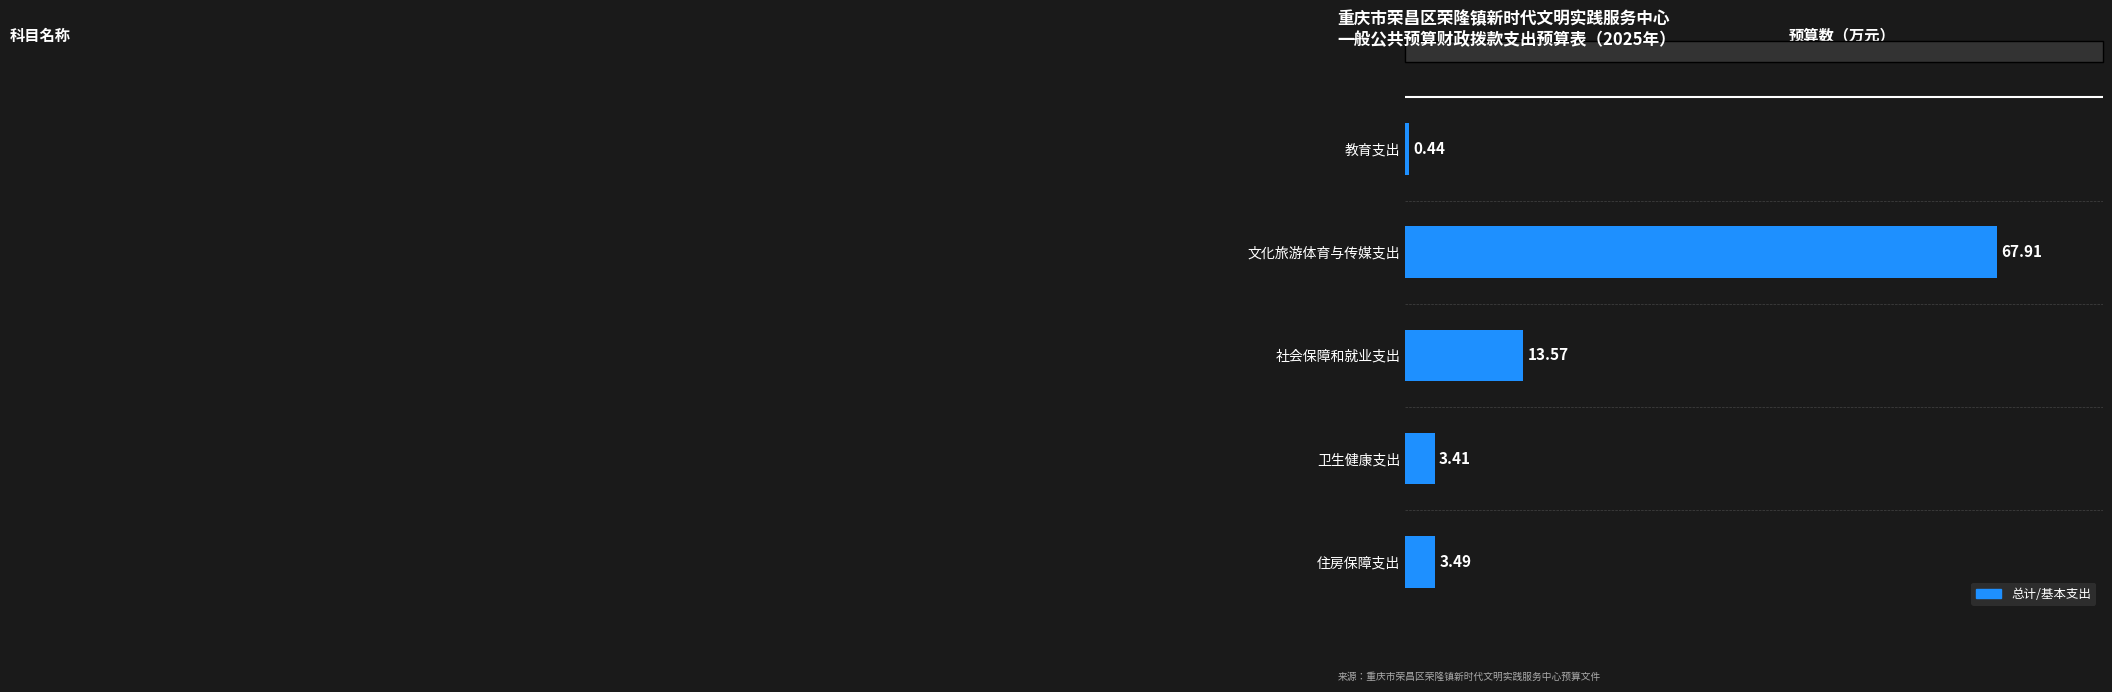

What is the average value?

17.8